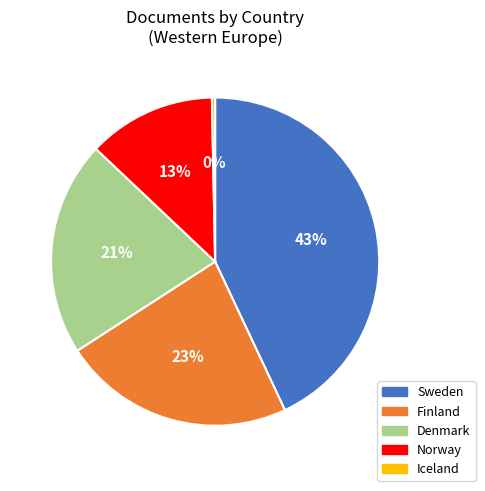

To the nearest percent, what portion does Norway represent?

13%